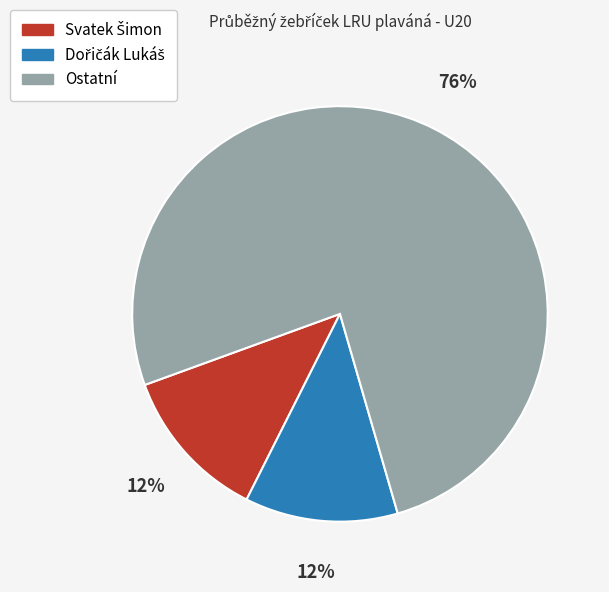

What is the majority slice?

Ostatní